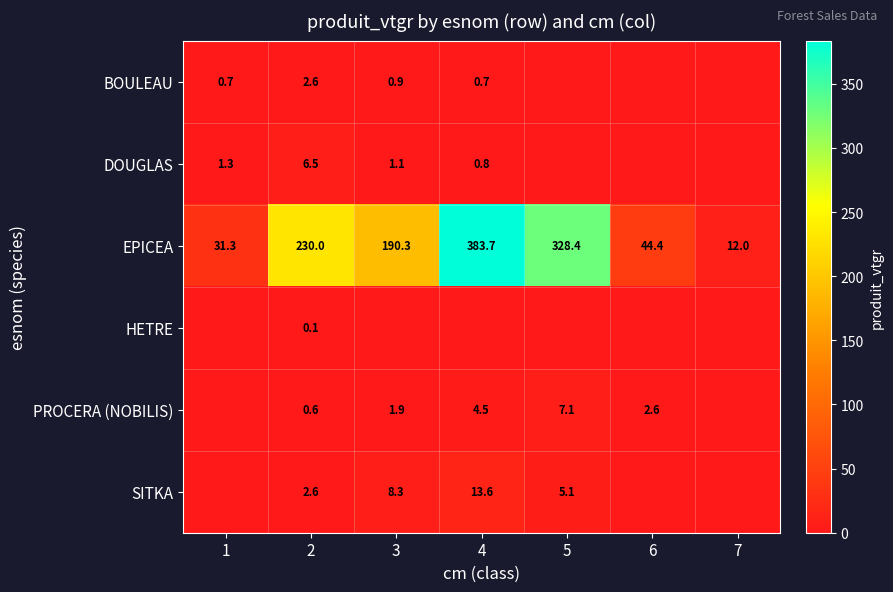

At which label does EPICEA reach its minimum?

7